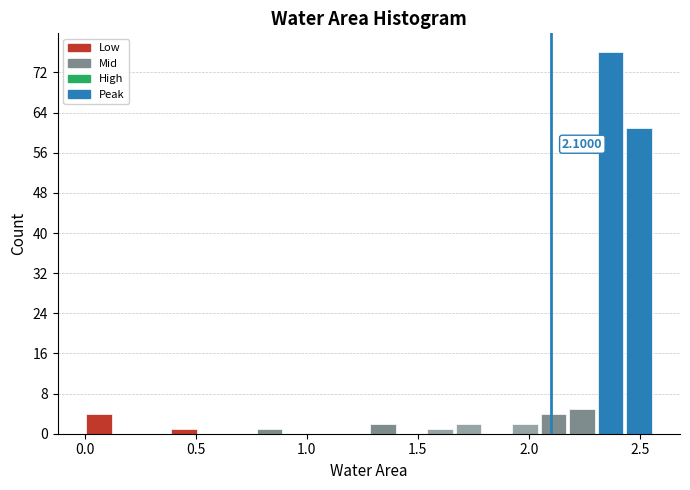

Around what value on the x-axis is the tallest bar? Give the approximate position of its centre, as read against the axis.

2.35